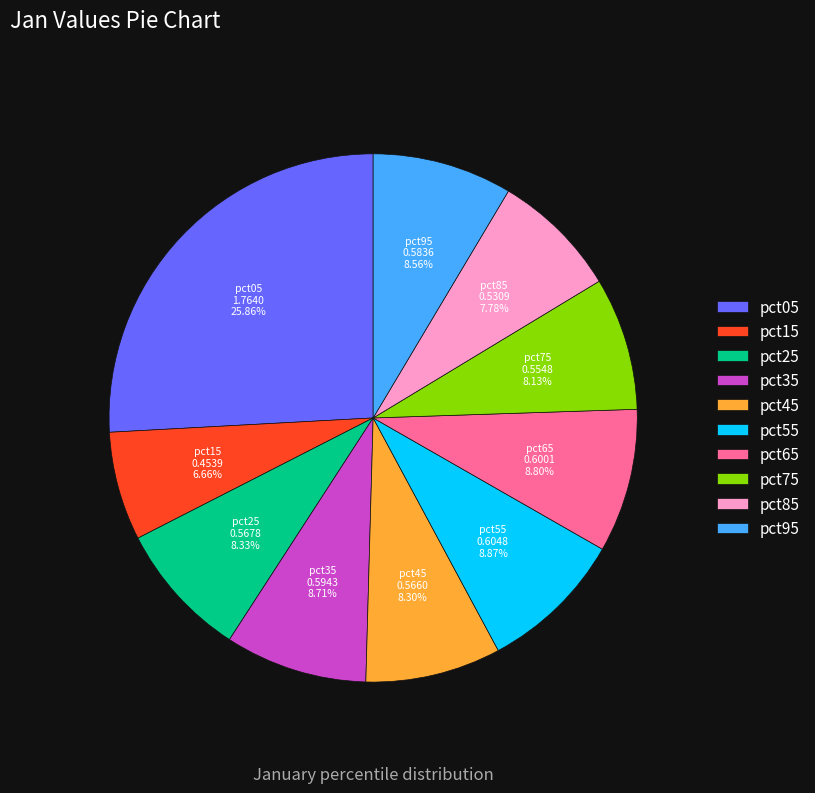

Which has a higher value, pct15 or pct55?

pct55